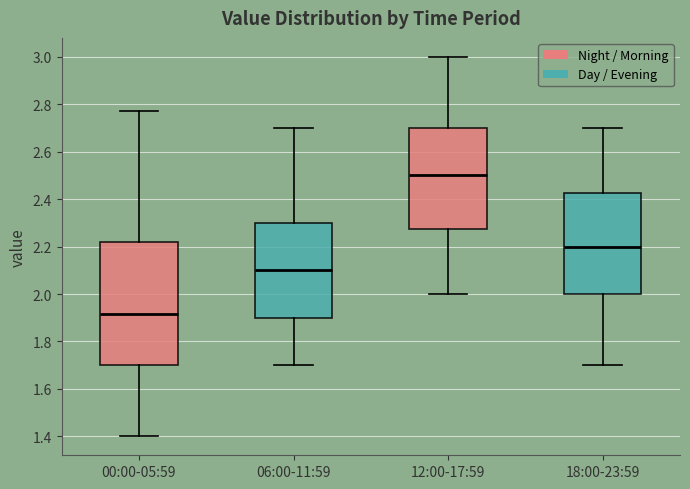

Reading left to right, read every box against the y-axis: the position of its median line, the range the box covers, and the ends of its whiskers. The values are not printed on the chart, so give them approximately, as read against the axis.

00:00-05:59: median 1.92, box 1.70 to 2.22, whiskers 1.40 to 2.78
06:00-11:59: median 2.10, box 1.90 to 2.30, whiskers 1.70 to 2.70
12:00-17:59: median 2.50, box 2.28 to 2.70, whiskers 2.00 to 3.00
18:00-23:59: median 2.20, box 2.00 to 2.42, whiskers 1.70 to 2.70